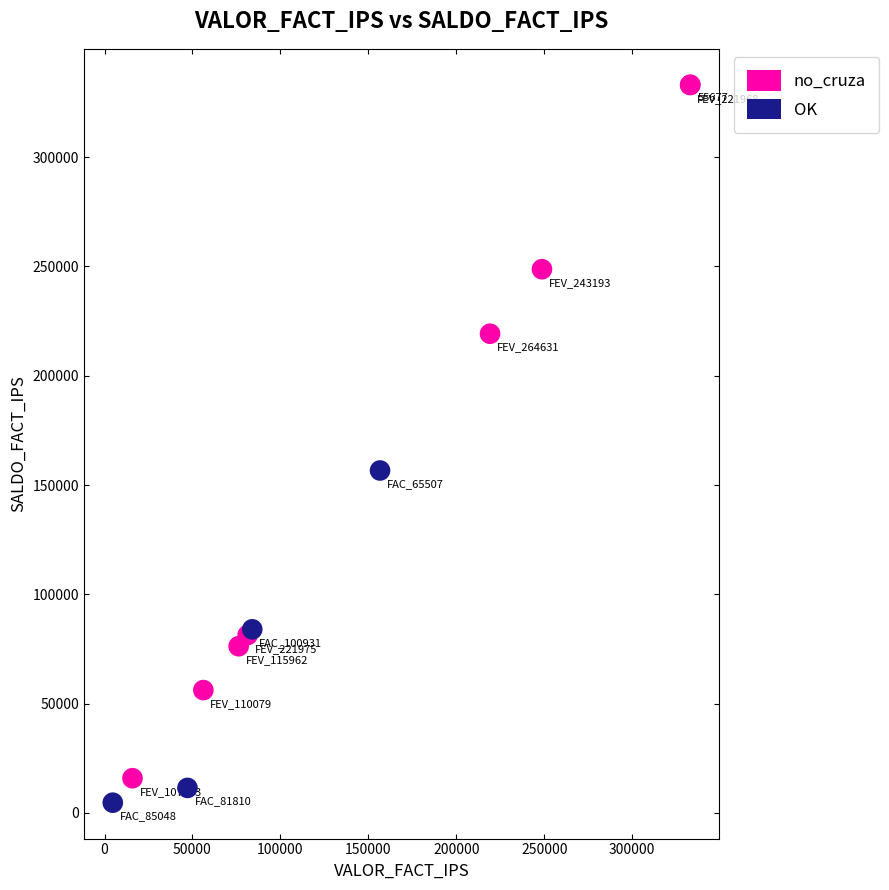

Which series contains the highest Y value?

no_cruza